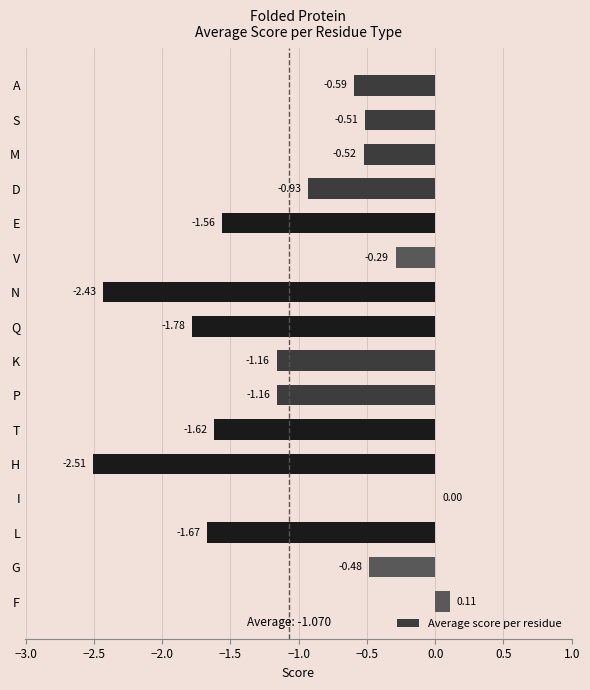

What is the sum of all values?

-17.1